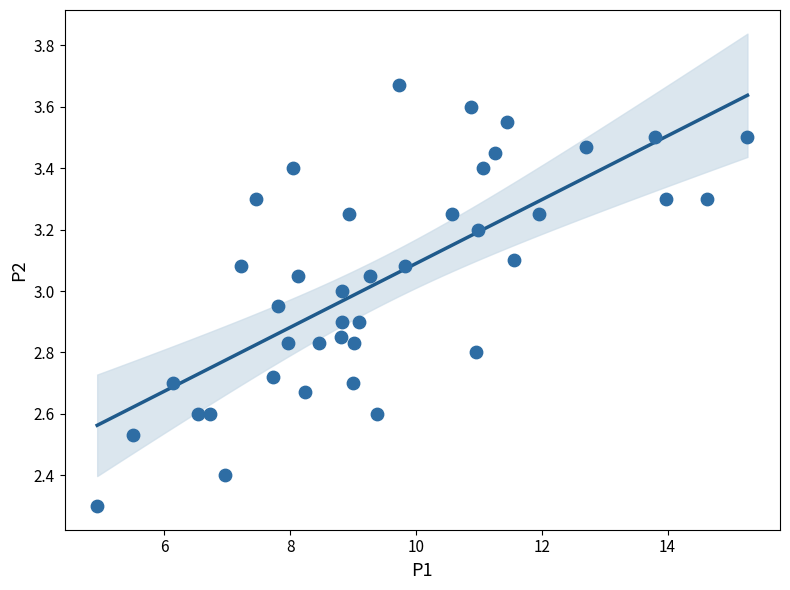

What is the range of X values (max minus min)?

10.3